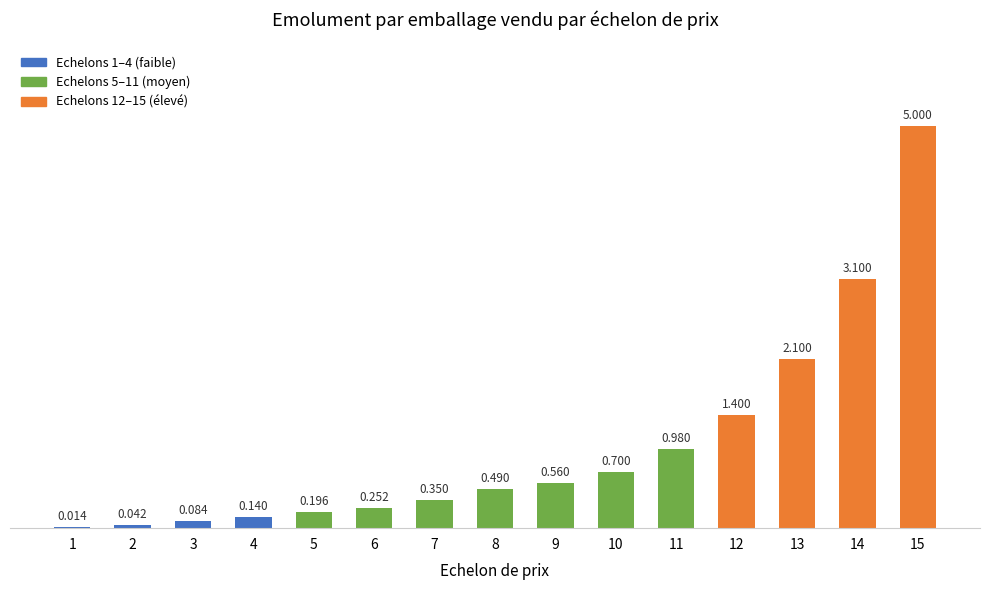

What is the sum of all values?

15.4